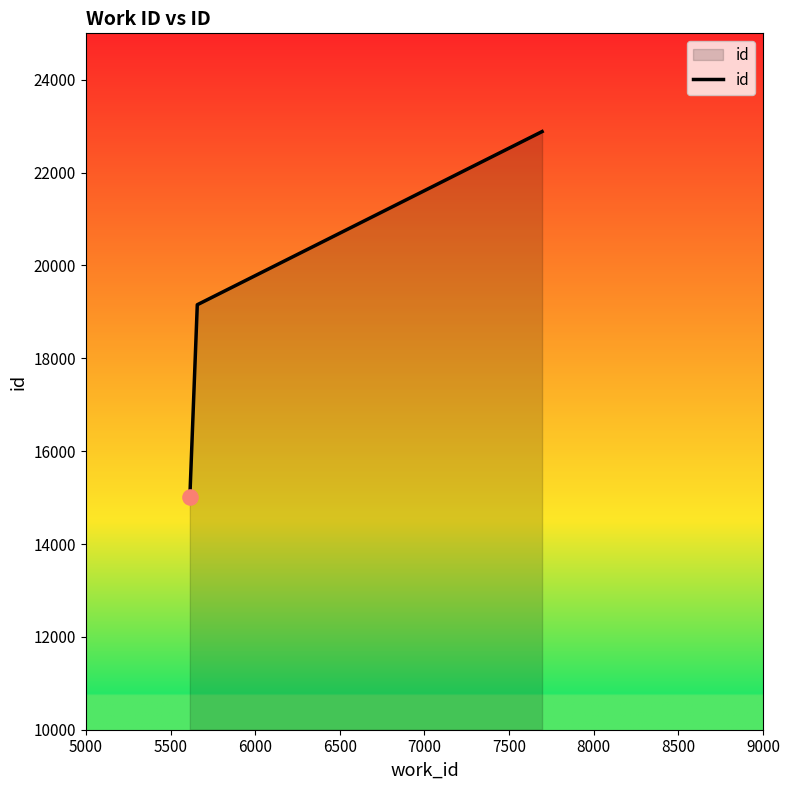

What is the minimum value shown in the chart?

15004